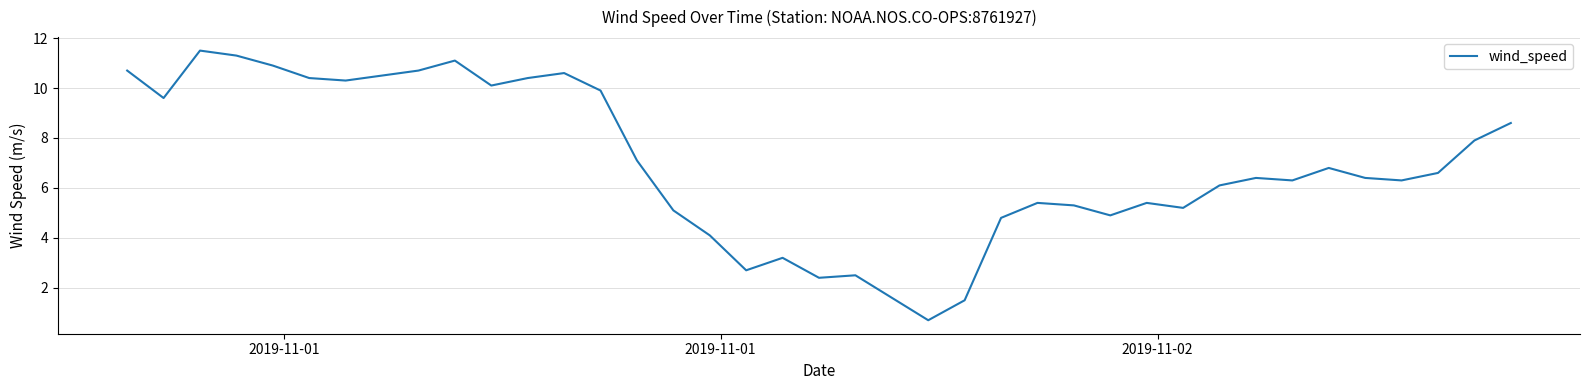

What is the minimum value shown in the chart?

0.7